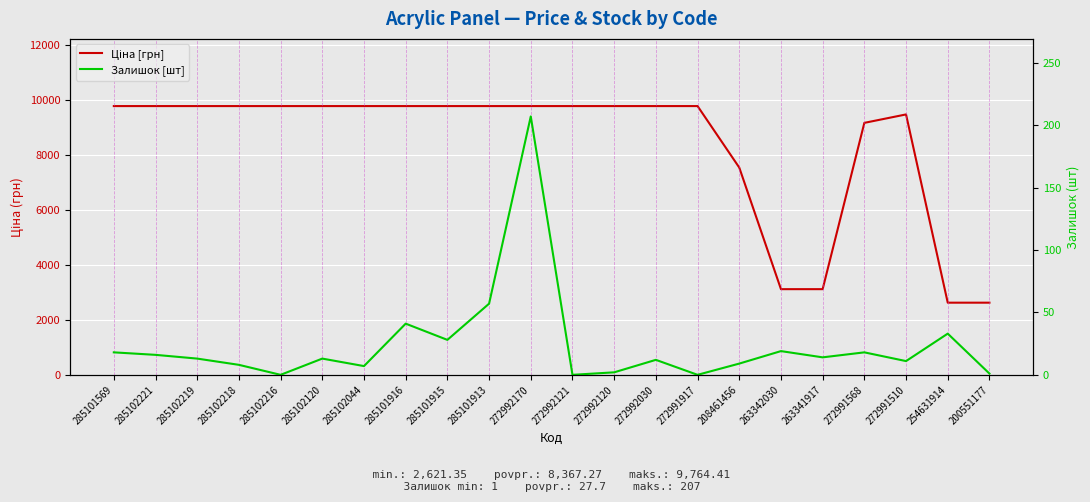

Rank the series at 285101916 from highest to lowest value.

Ціна [грн], Залишок [шт]